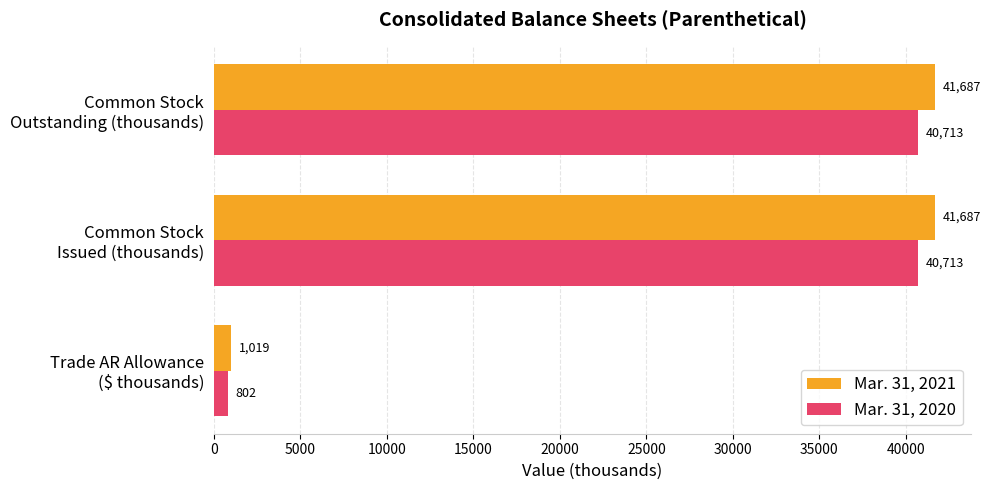

Which series has the largest total across all categories?

Mar. 31, 2021